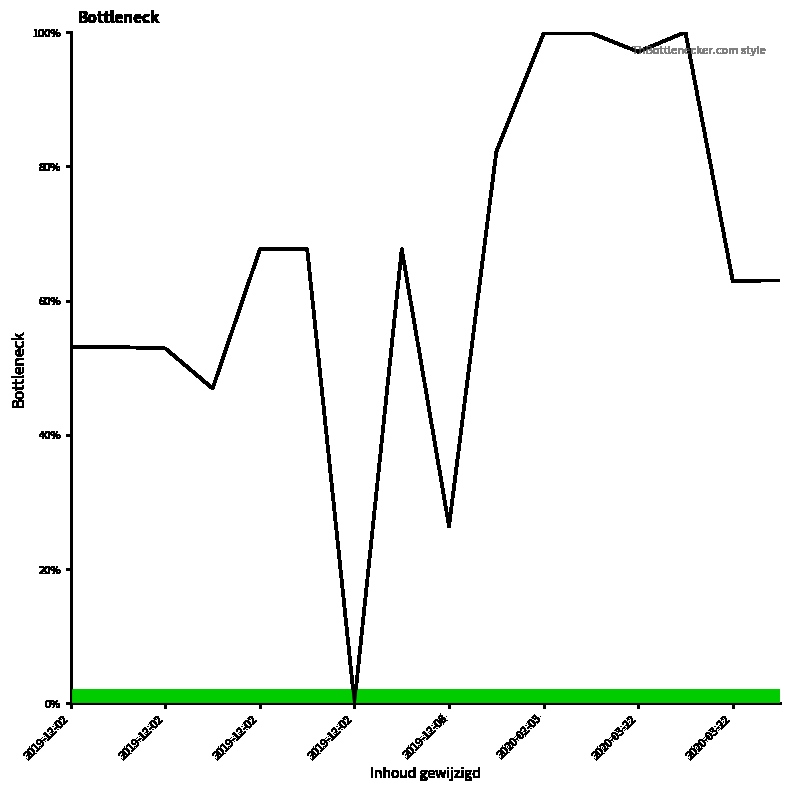

What is the maximum value shown in the chart?

100.0